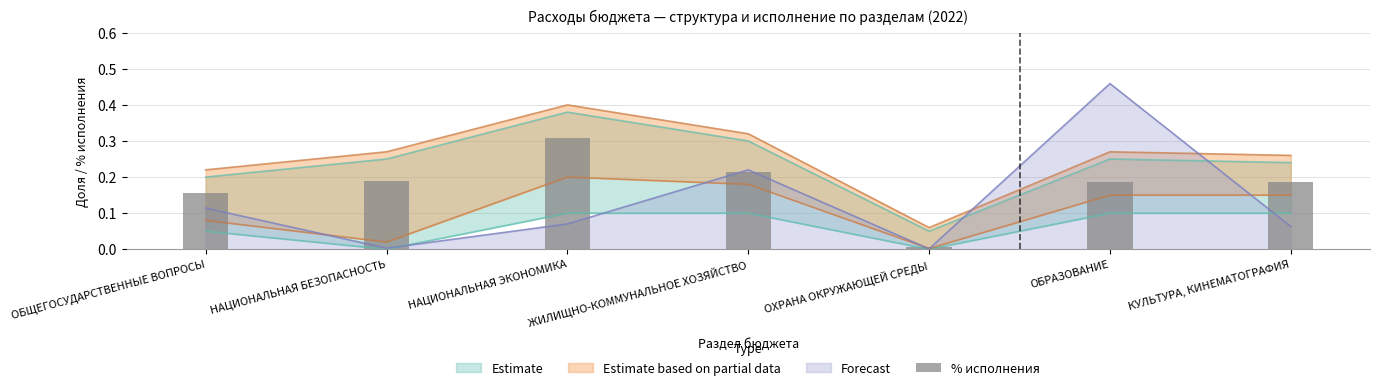

Does the chart contain stacked bars?

No